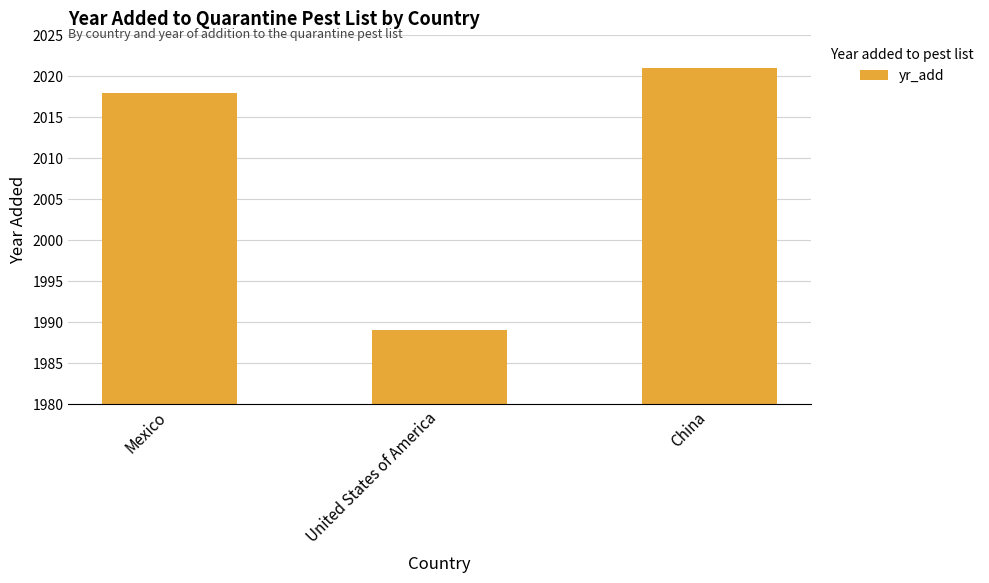

The chart shows a value of 1989 at United States of America. True or false?

True